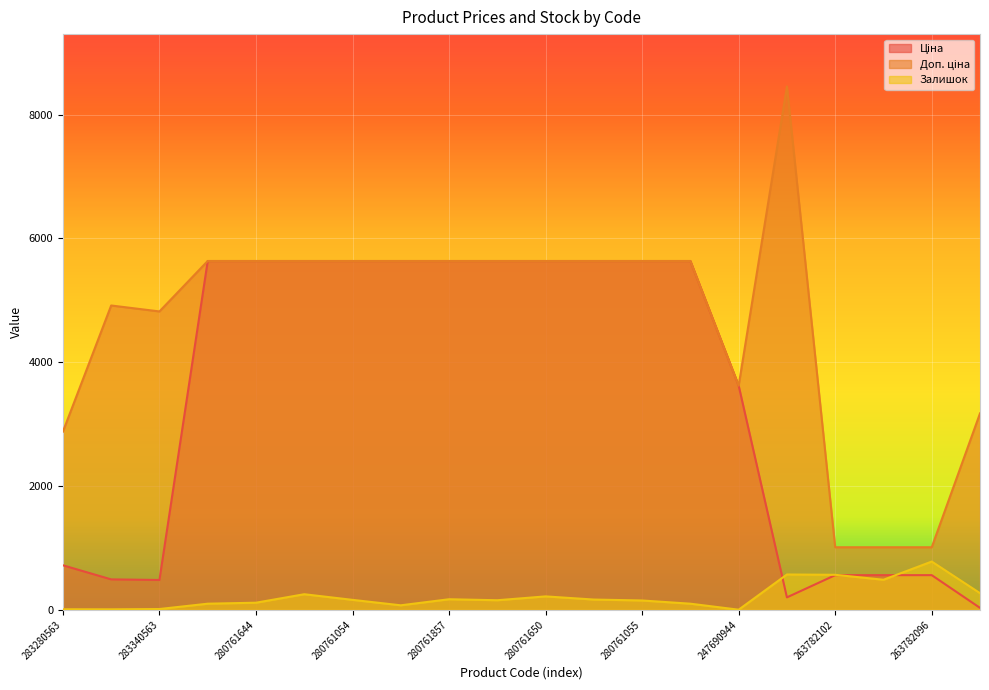

The Залишок series shows 151.0 at 280761055. True or false?

True